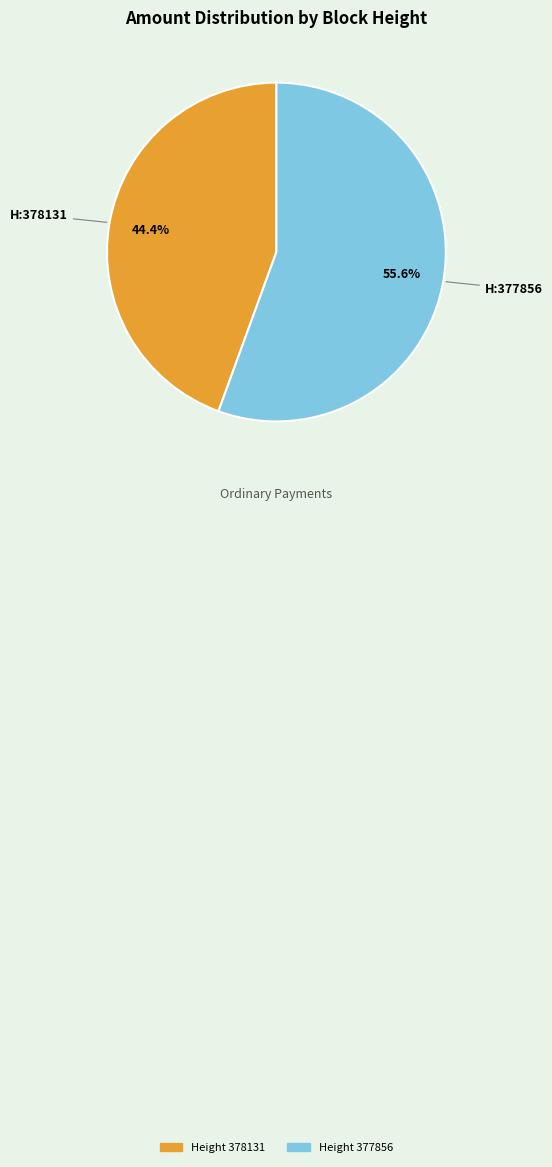

Is there any slice that represents more than half of the pie?

Yes